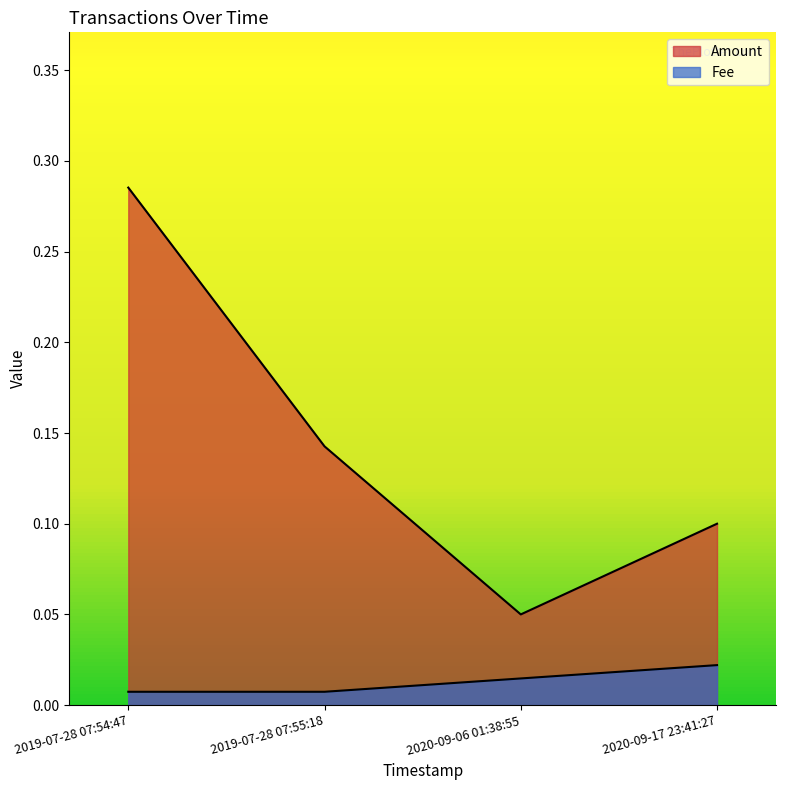

What is the highest value of the Amount series?

0.3